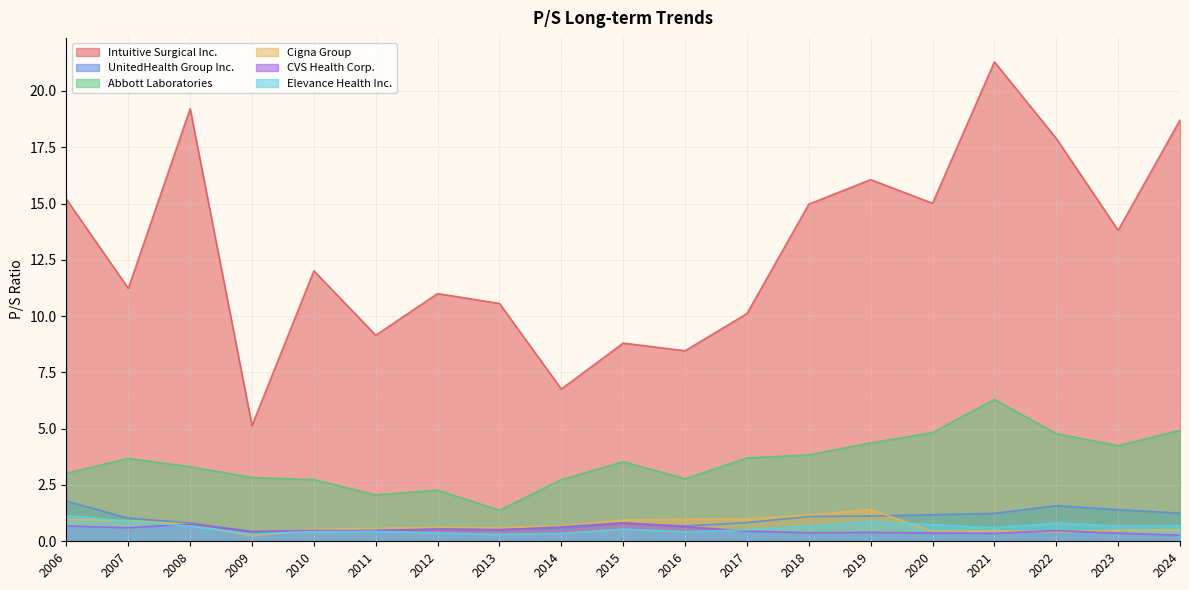

True or false: Elevance Health Inc. and Intuitive Surgical Inc. cross at least once.

False